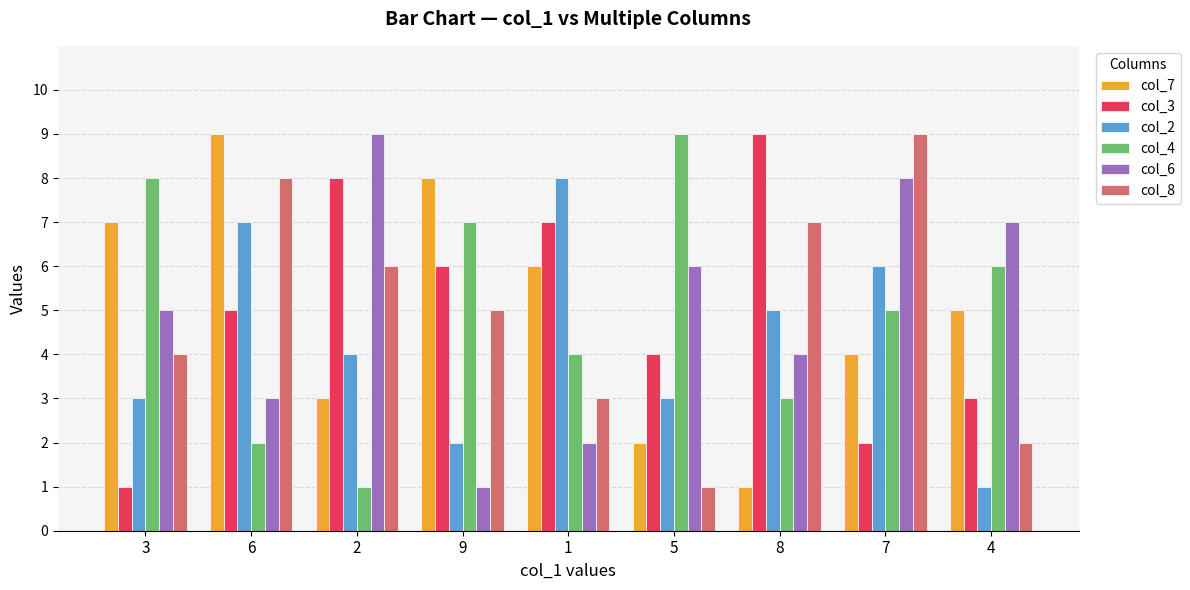

What is the approximate value of col_8 at 4?

2